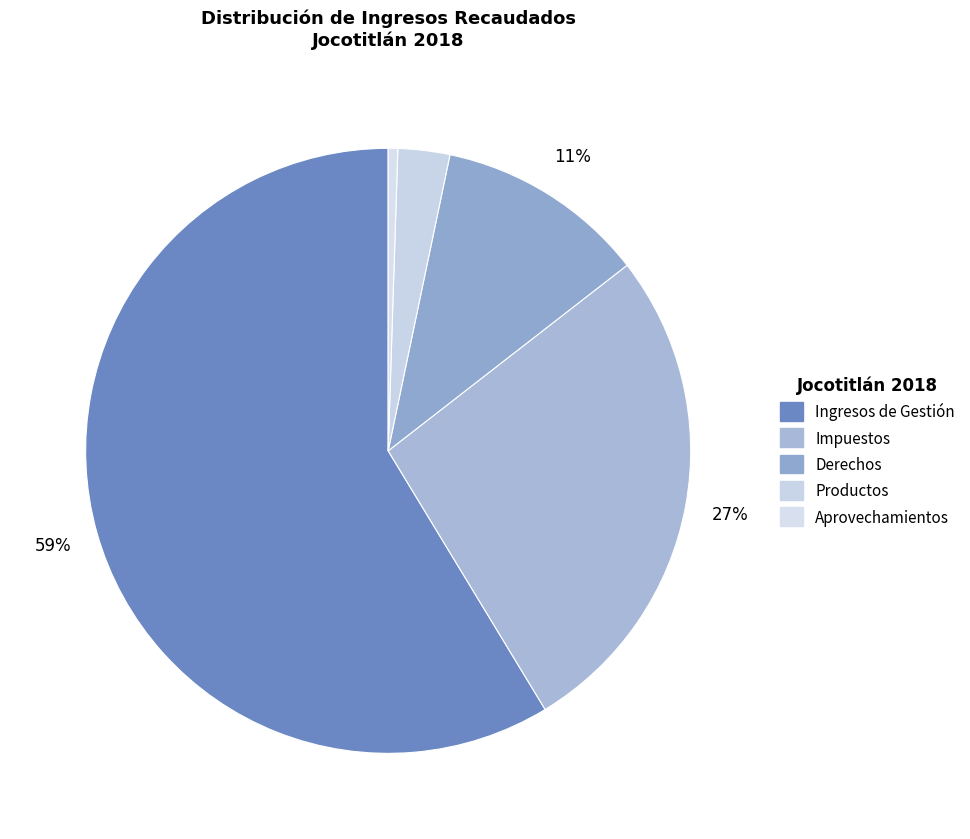

What percentage is NOT represented by Impuestos?

73.2%